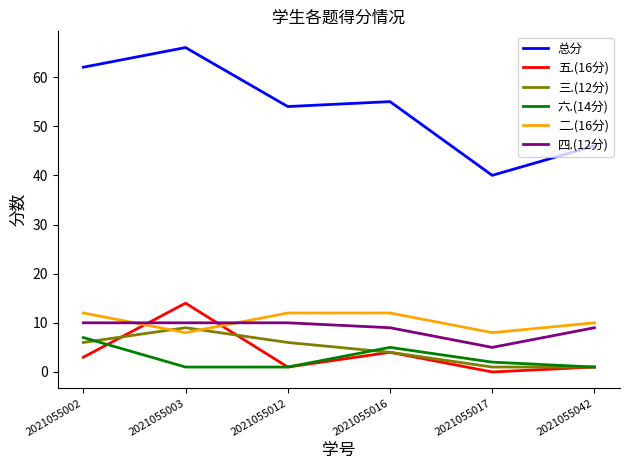

Is the value of 六.(14分) at 2021055017 greater than the value of 五.(16分) at 2021055017?

Yes